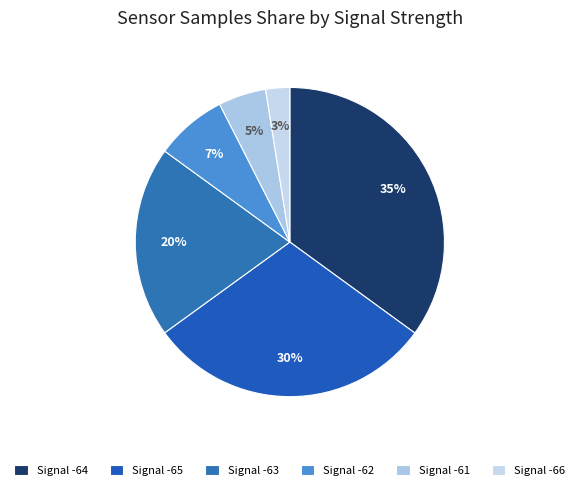

Which slice is the smallest?

Signal -66